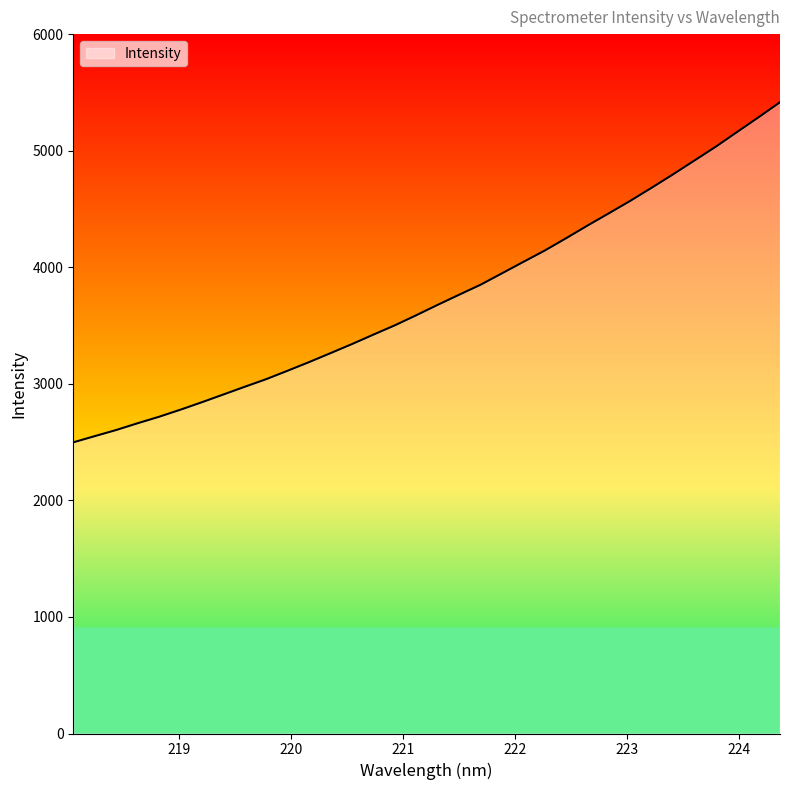

What is the greatest value displayed?

5415.6